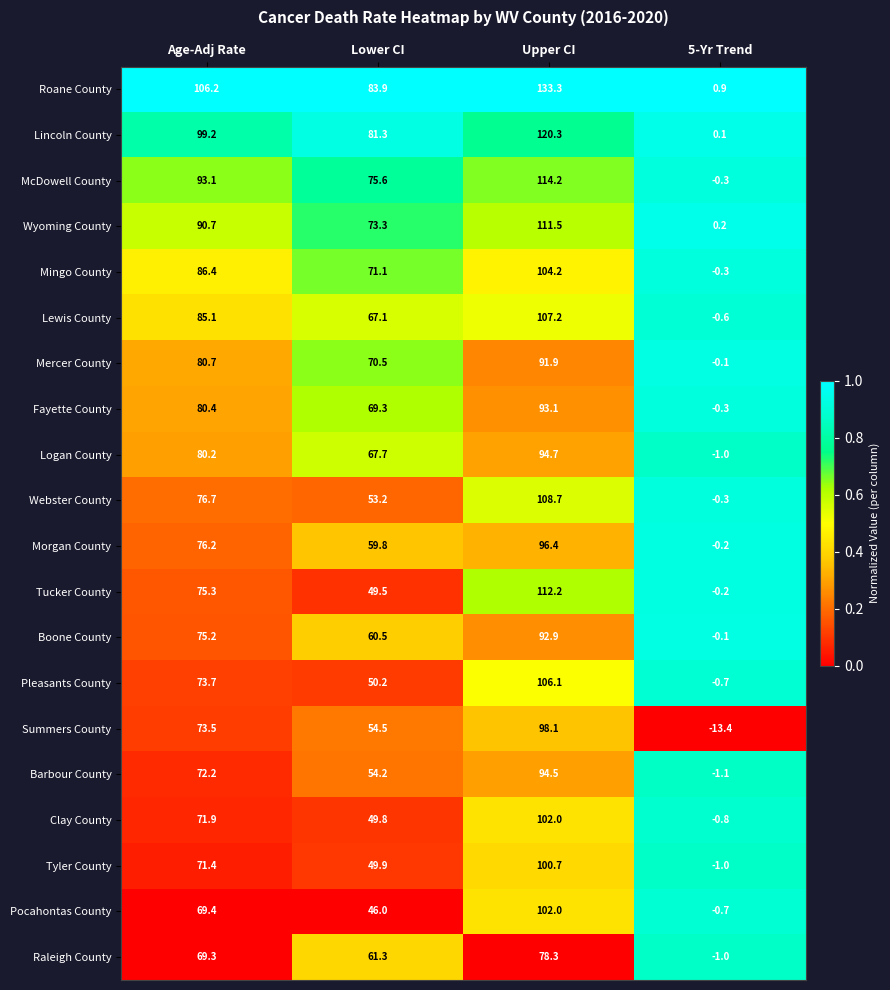

What is the difference between the Lincoln County values at 5-Yr Trend and Upper CI?

120.2